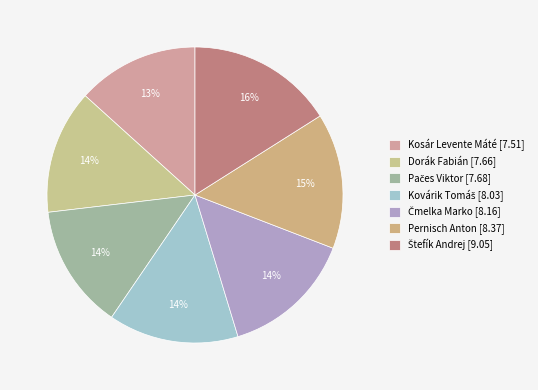

What is the largest slice in the pie chart?

Štefík Andrej